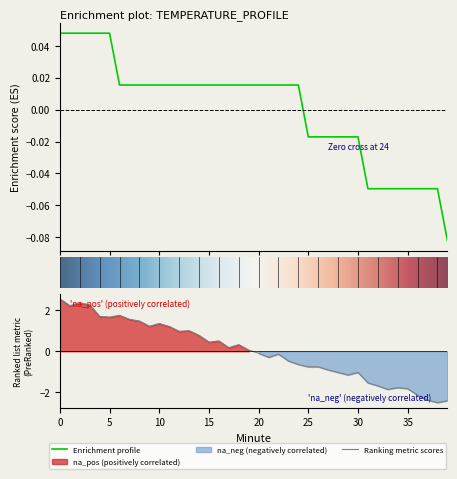

What is the difference between the maximum and minimum values?

0.1